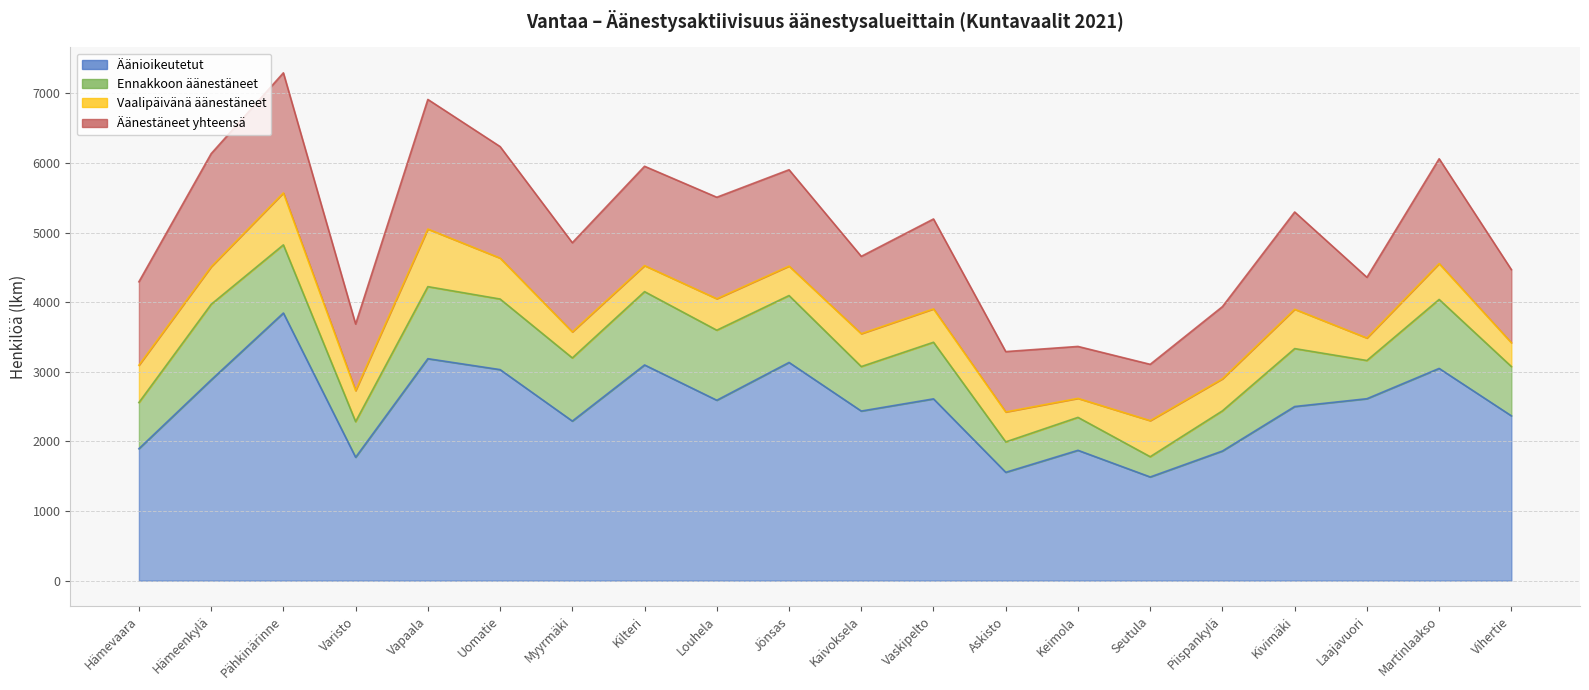

Is the value of Äänestäneet yhteensä at Kilteri greater than the value of Vaalipäivänä äänestäneet at Hämevaara?

Yes